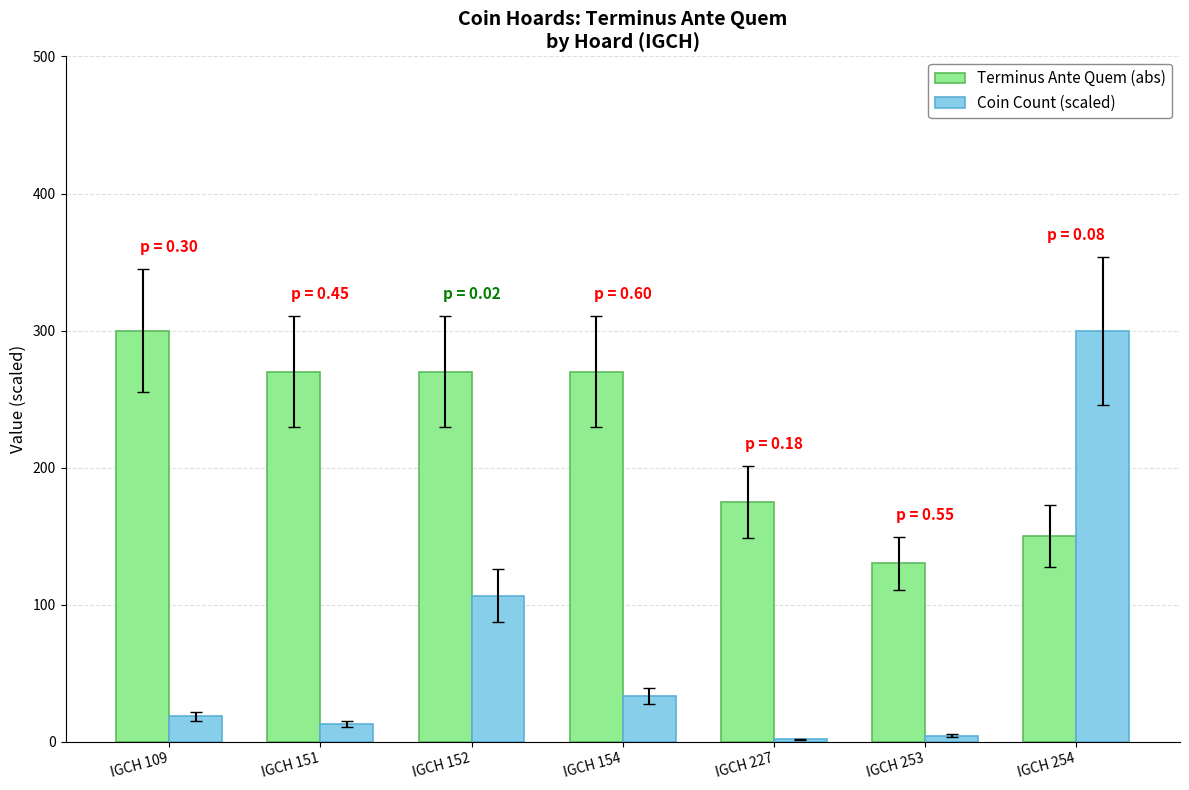

What is the value of the Terminus Ante Quem (abs) bar at the 6th from the left?

130.0